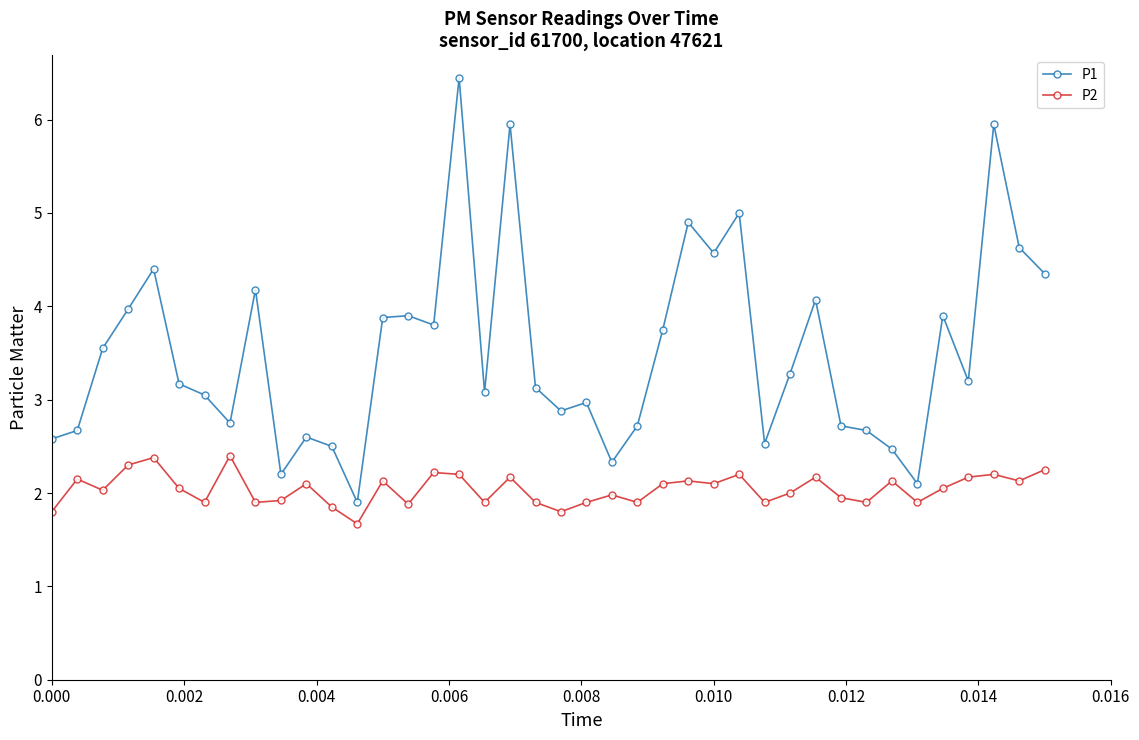

Count the number of data series in this chart.

2